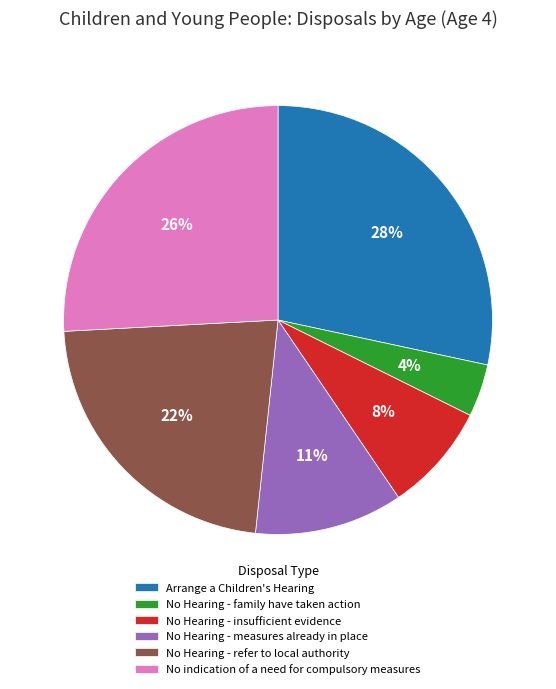

True or false: No Hearing - insufficient evidence accounts for 22% of the total.

False